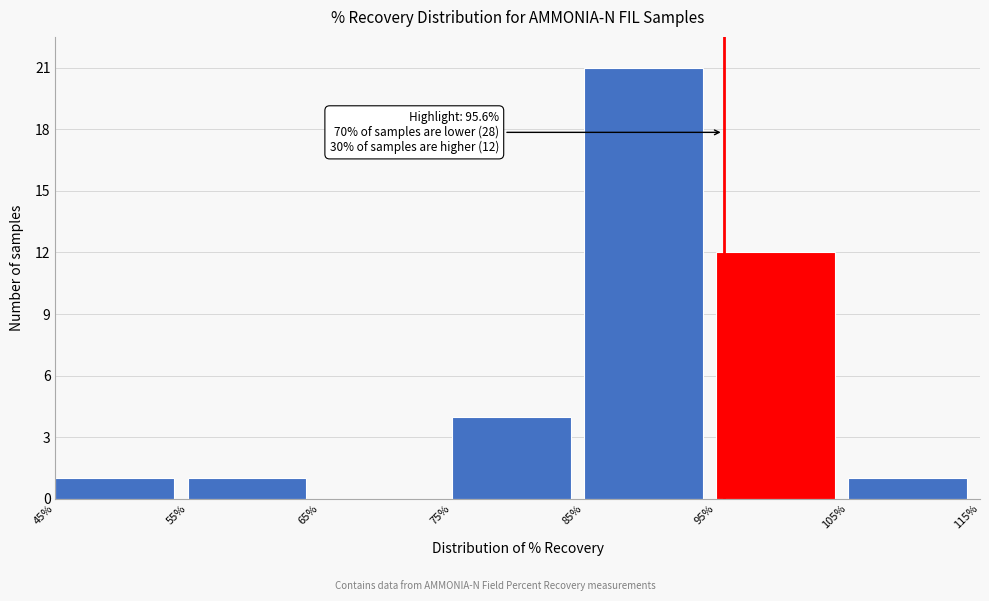

Which range on the x-axis has the tallest bar?

85% to 95%